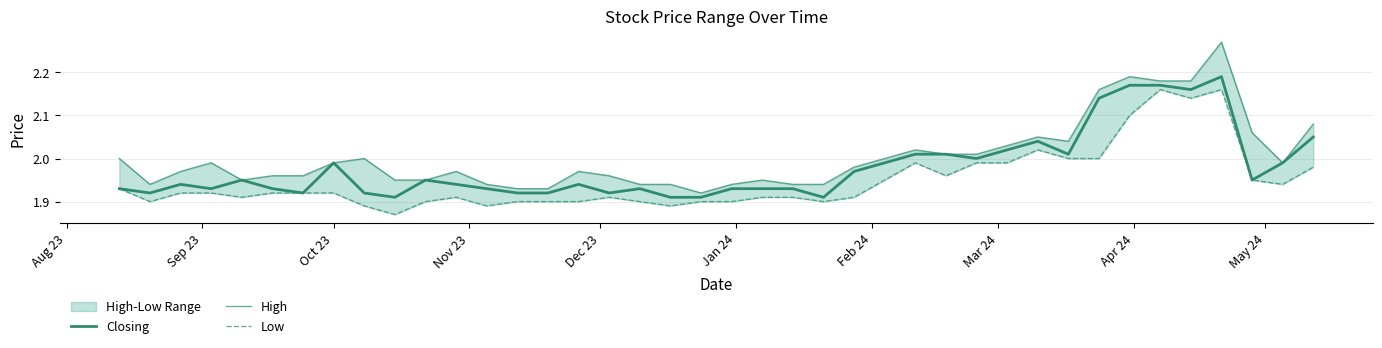

What is the value of the Low point at the 33rd from the left?

2.0